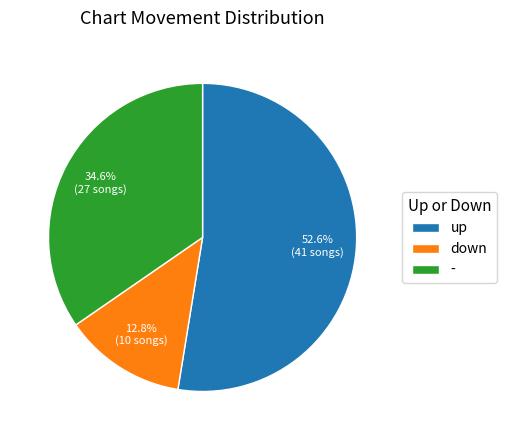

What percentage do - and down together represent?

47.4%